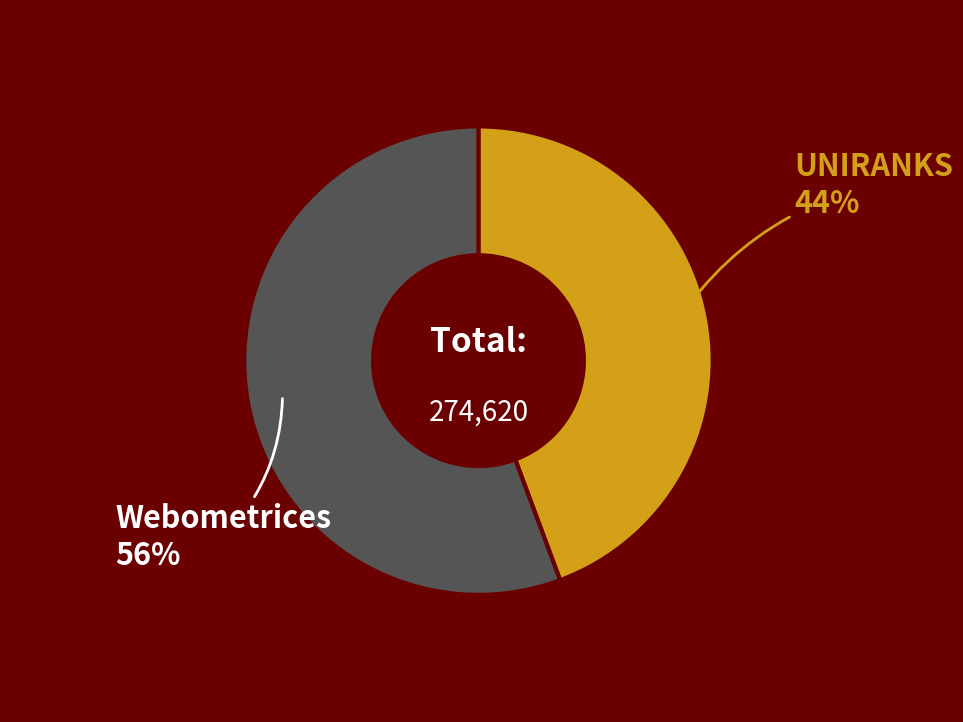

Rank the categories by value from highest to lowest.

Webometrices, UNIRANKS